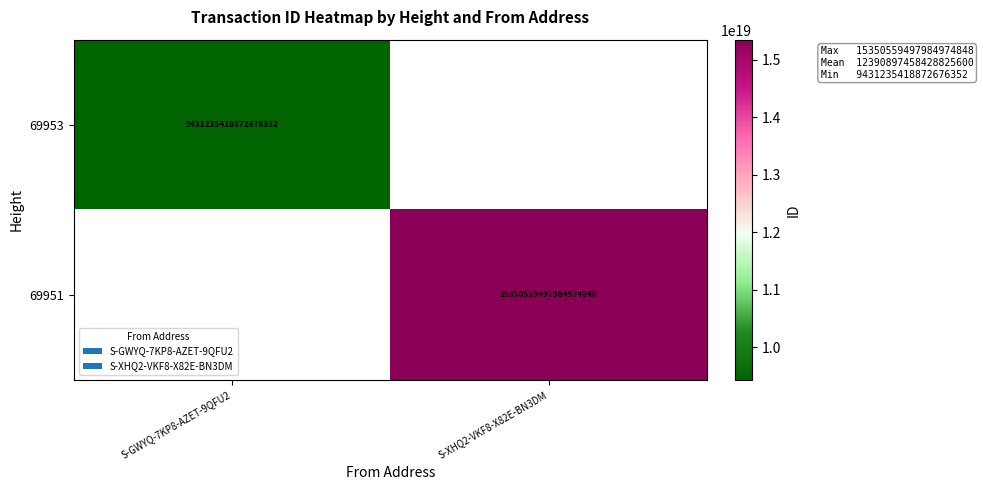

Is it true that 69951 equals 15350559497984974848 at S-XHQ2-VKF8-X82E-BN3DM?

True